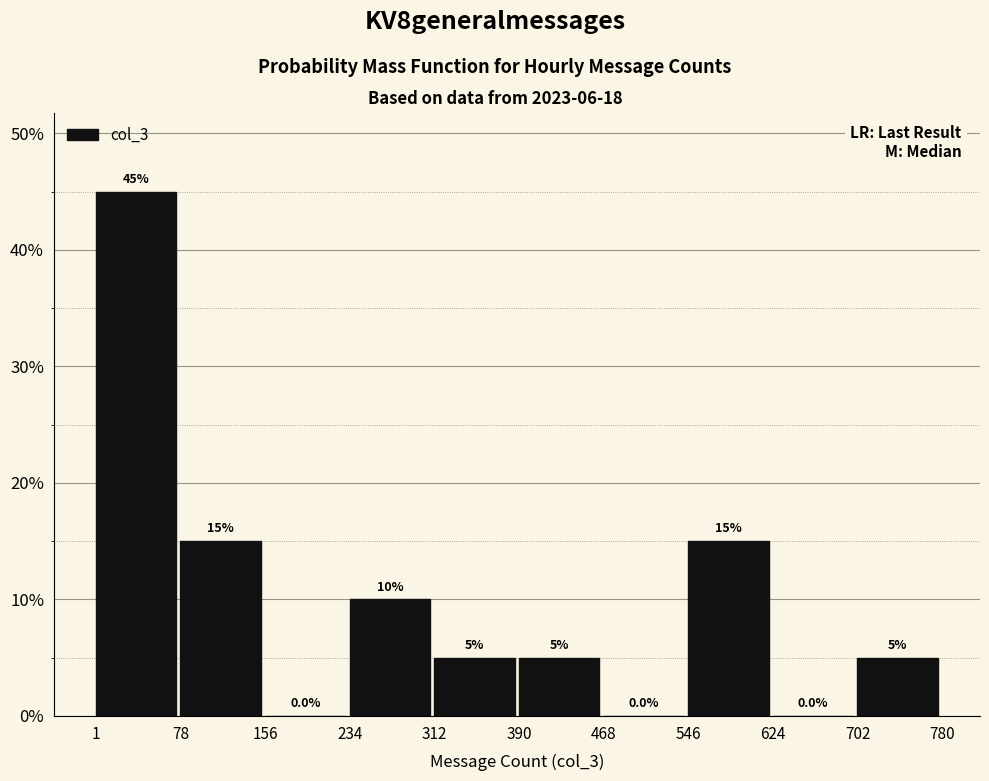

Reading left to right, list every bar in this chart as the range it spans on the x-axis followed by its height.

1 to 78: 45.0
78 to 156: 15.0
156 to 234: 0.0
234 to 312: 10.0
312 to 390: 5.0
390 to 468: 5.0
468 to 546: 0.0
546 to 624: 15.0
624 to 702: 0.0
702 to 780: 5.0